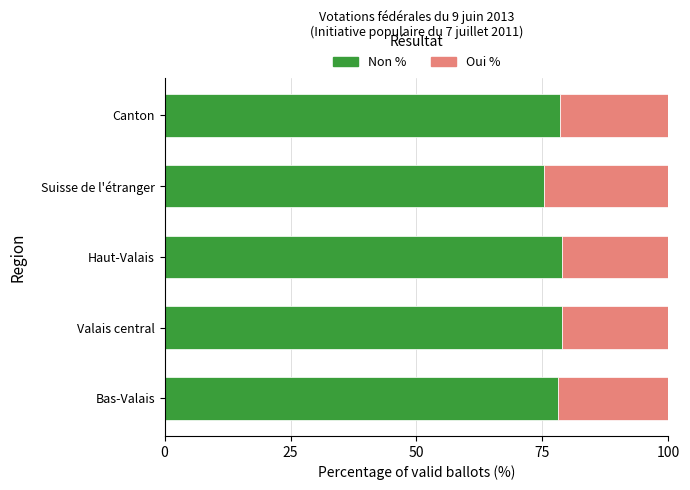

What is the sum of the Non % values at Suisse de l'étranger and Valais central?

154.3